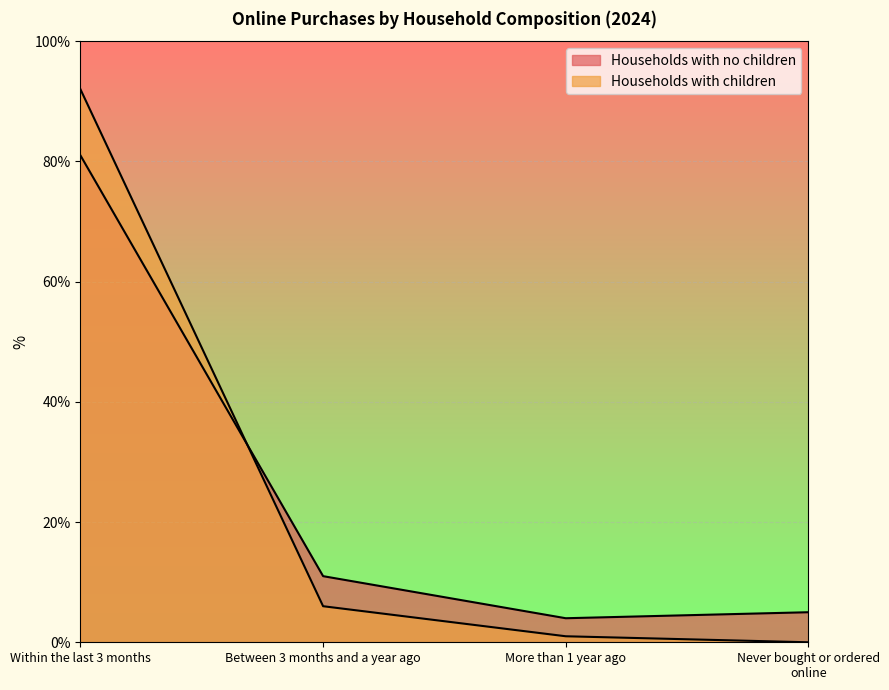

Reading left to right, extract all data points from this chart.

Households with no children: 81	11	4	5
Households with children: 92	6	1	0